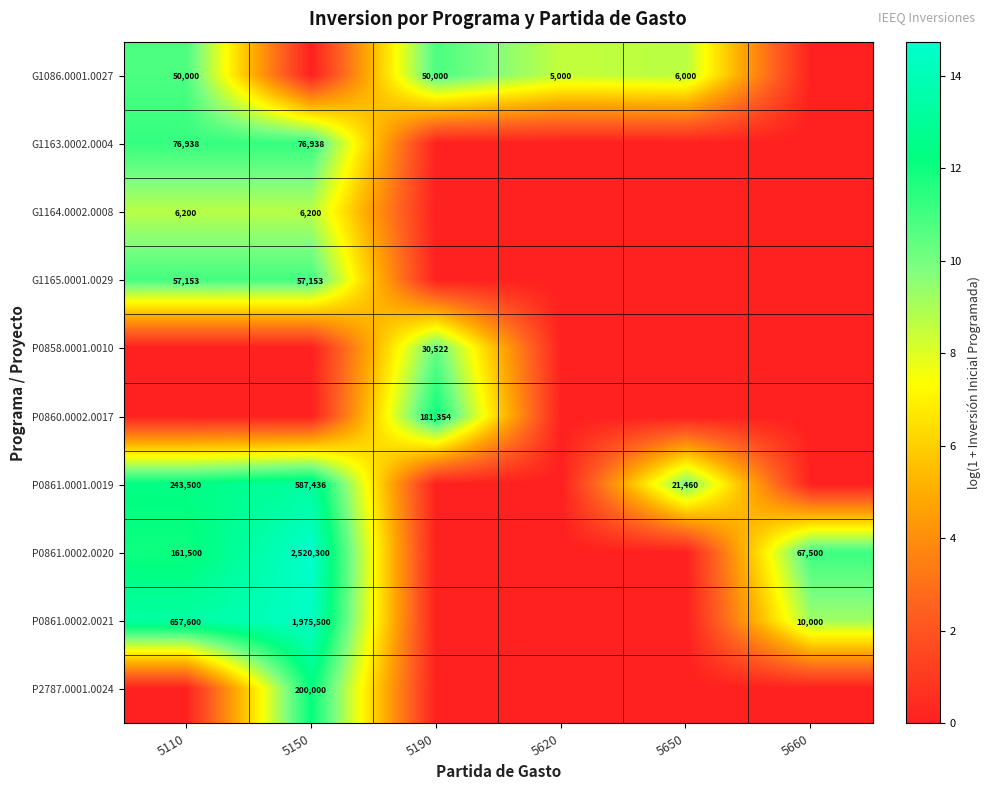

At how many categories does at least one series exceed 8?

6